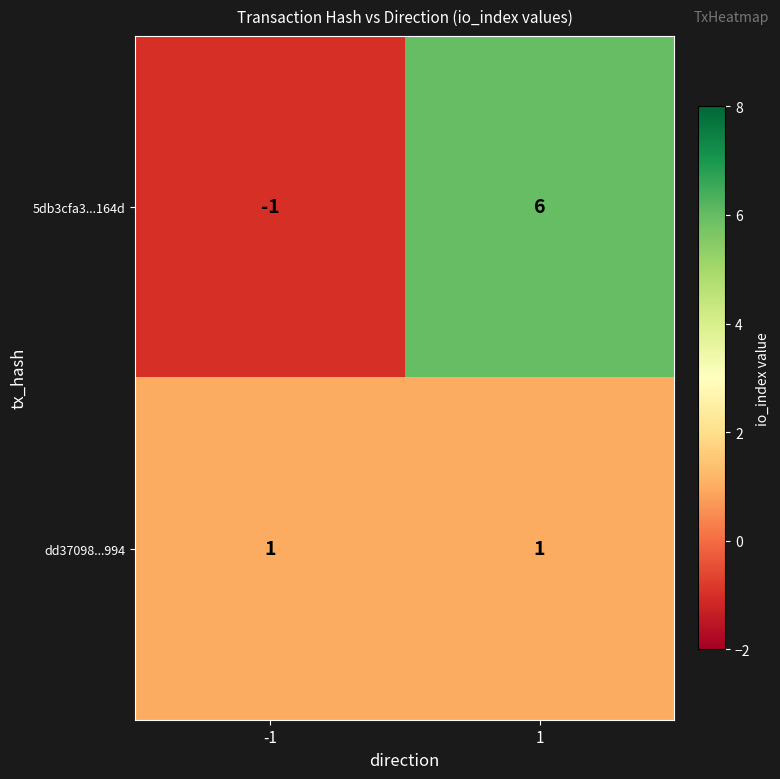

Reading left to right, list all the values displayed in this chart.

5db3cfa3...164d: -1=-1	1=6
dd37098...994: -1=1	1=1